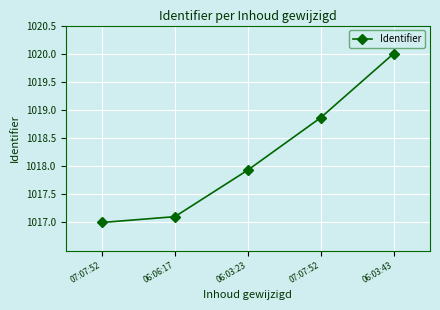

How many data points does each series have?

5